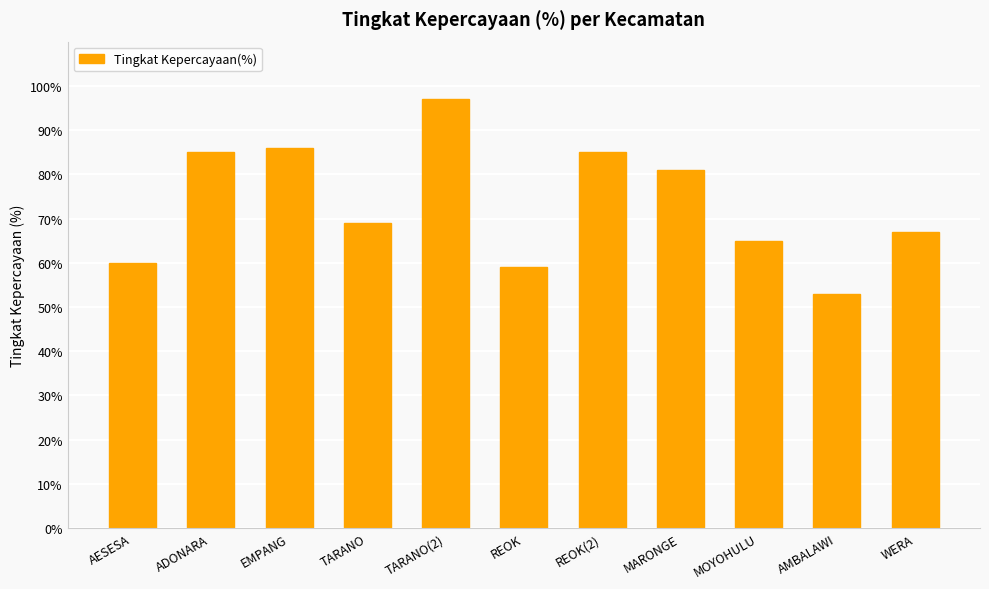

What is the change in value from MARONGE to WERA?

-14